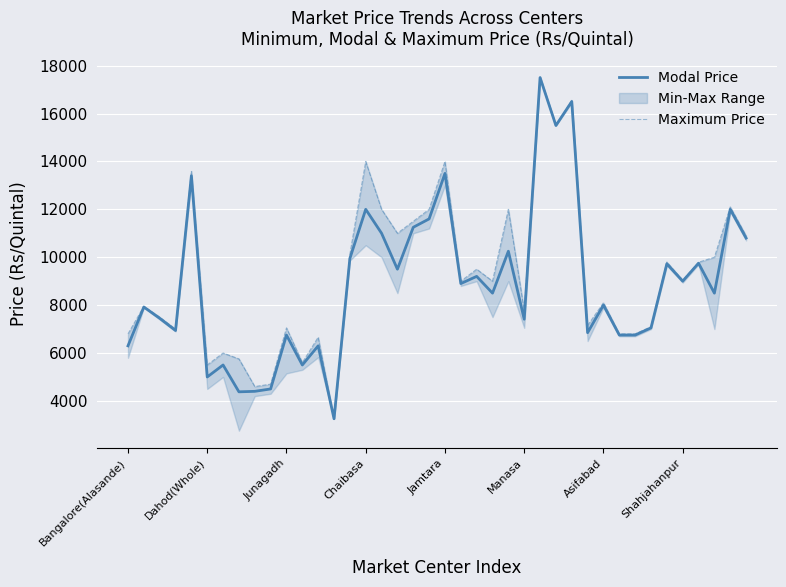

What is the spread (max minus min) of values at 32?

50